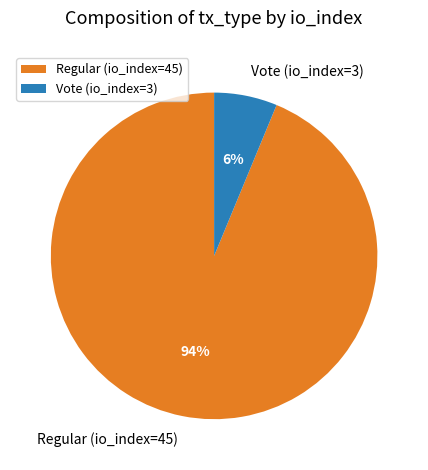

How many slices are in this pie chart?

2